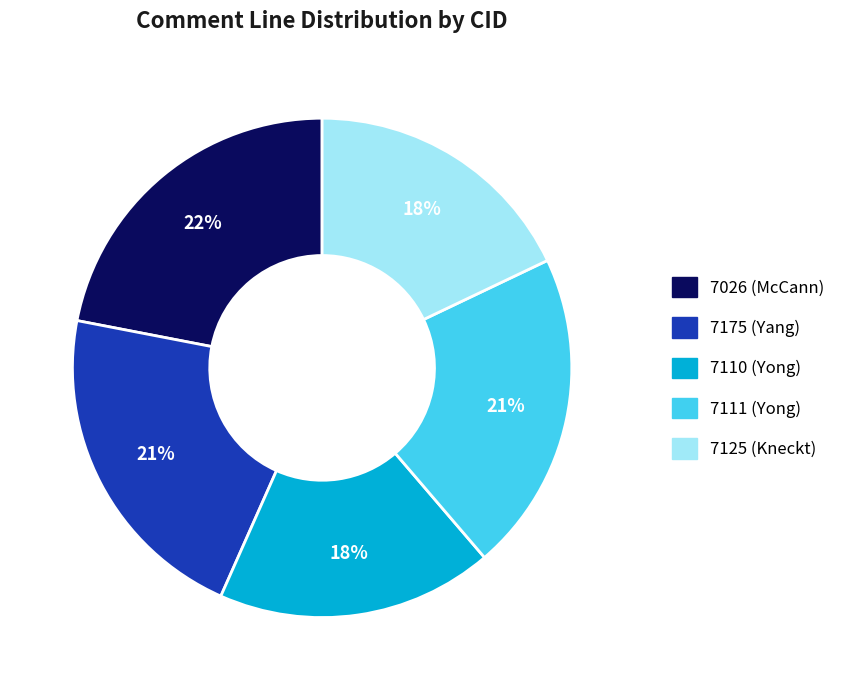

Combined, do 7026 (McCann) and 7125 (Kneckt) account for over 50%?

No